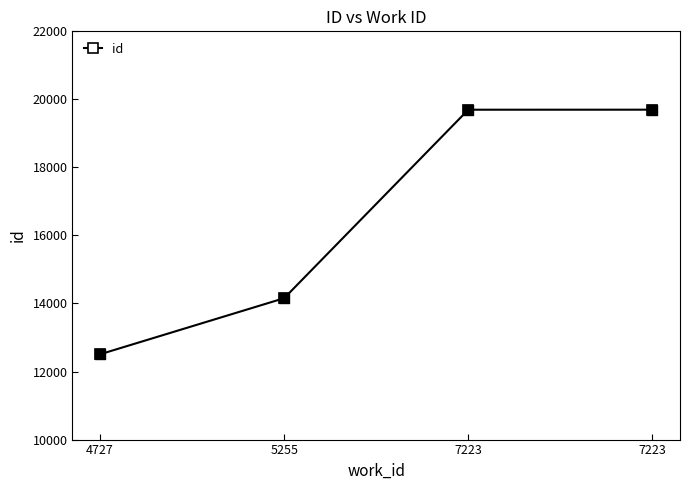

How many lines are shown in the chart?

1